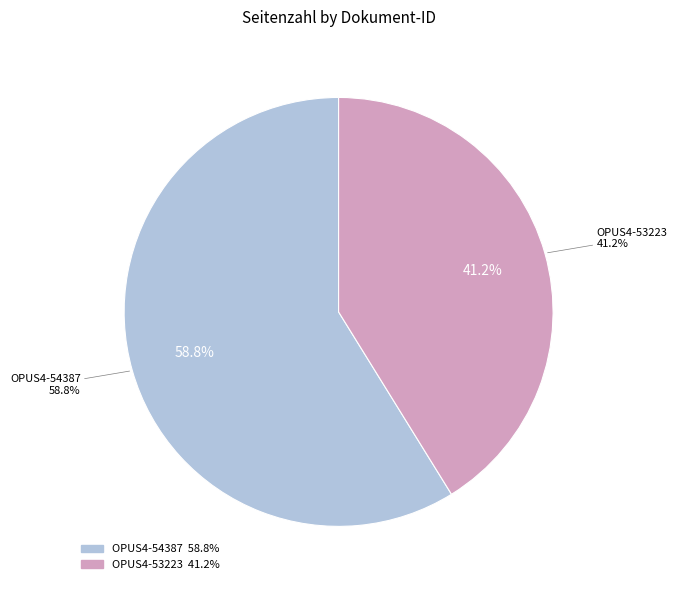

What is the majority slice?

OPUS4-54387